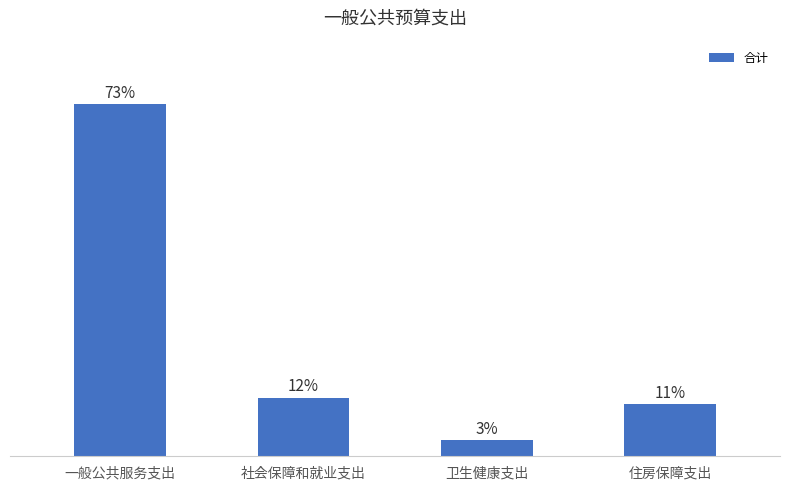

What position from the right is 卫生健康支出?

2